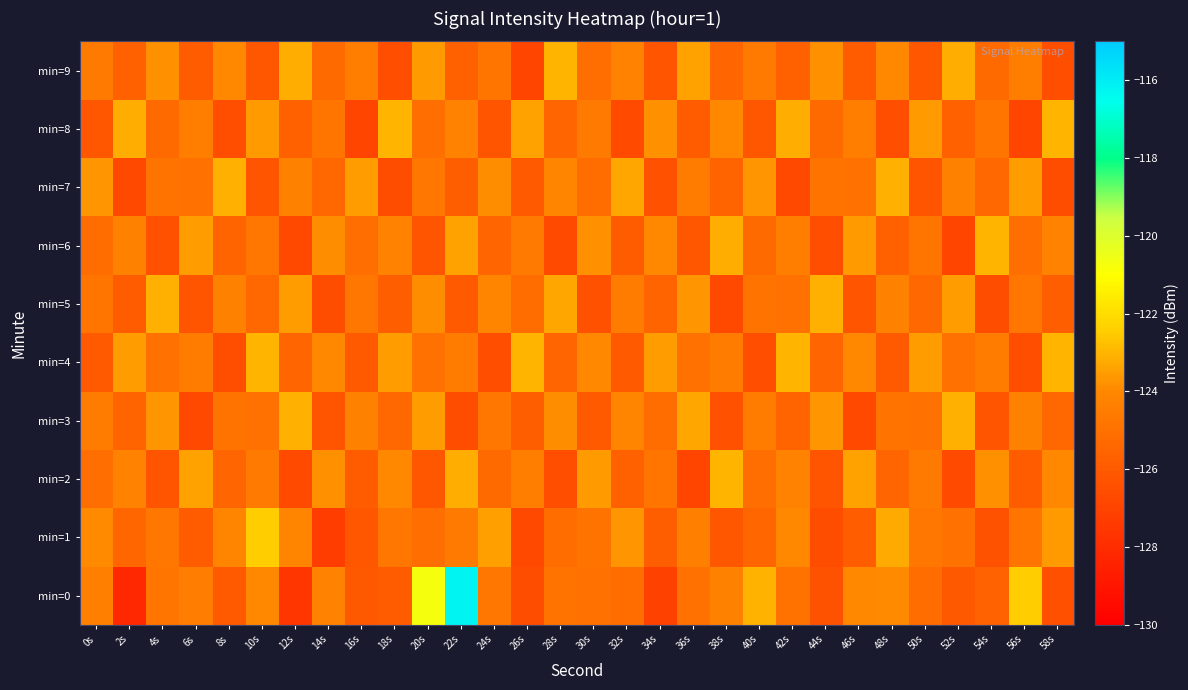

Reading left to right, extract all data points from this chart.

min=0: 0s=-124.3	2s=-128.2	4s=-124.8	6s=-124.5	8s=-126.0	10s=-124.0	12s=-127.5	14s=-124.2	16s=-126.1	18s=-126.0	20s=-120.7	22s=-116.2	24s=-124.7	26s=-126.6	28s=-124.8	30s=-125.0	32s=-125.1	34s=-127.1	36s=-125.0	38s=-124.3	40s=-123.1	42s=-124.9	44s=-126.3	46s=-124.0	48s=-123.9	50s=-125.2	52s=-126.0	54s=-125.6	56s=-122.5	58s=-126.5
min=1: 0s=-123.9	2s=-125.5	4s=-124.7	6s=-125.9	8s=-124.1	10s=-122.5	12s=-124.1	14s=-127.3	16s=-126.1	18s=-124.7	20s=-125.1	22s=-124.6	24s=-123.5	26s=-126.8	28s=-125.2	30s=-124.9	32s=-123.7	34s=-125.8	36s=-124.3	38s=-126.1	40s=-125.5	42s=-124.0	44s=-126.6	46s=-125.9	48s=-123.2	50s=-124.7	52s=-125.0	54s=-126.3	56s=-124.8	58s=-123.6
min=2: 0s=-125.1	2s=-124.2	4s=-126.3	6s=-123.4	8s=-125.5	10s=-124.6	12s=-126.7	14s=-123.8	16s=-125.9	18s=-124.0	20s=-126.1	22s=-123.2	24s=-125.3	26s=-124.4	28s=-126.5	30s=-123.6	32s=-125.7	34s=-124.8	36s=-126.9	38s=-123.0	40s=-125.1	42s=-124.2	44s=-126.3	46s=-123.4	48s=-125.5	50s=-124.6	52s=-126.7	54s=-123.8	56s=-125.9	58s=-124.0
min=3: 0s=-124.5	2s=-125.6	4s=-123.7	6s=-126.8	8s=-124.9	10s=-125.0	12s=-123.1	14s=-126.2	16s=-124.3	18s=-125.4	20s=-123.5	22s=-126.6	24s=-124.7	26s=-125.8	28s=-123.9	30s=-126.0	32s=-124.1	34s=-125.2	36s=-123.3	38s=-126.4	40s=-124.5	42s=-125.6	44s=-123.7	46s=-126.8	48s=-124.9	50s=-125.0	52s=-123.1	54s=-126.2	56s=-124.3	58s=-125.4
min=4: 0s=-126.0	2s=-123.5	4s=-125.0	6s=-124.5	8s=-126.5	10s=-123.0	12s=-125.5	14s=-124.0	16s=-126.0	18s=-123.5	20s=-125.0	22s=-124.5	24s=-126.5	26s=-123.0	28s=-125.5	30s=-124.0	32s=-126.0	34s=-123.5	36s=-125.0	38s=-124.5	40s=-126.5	42s=-123.0	44s=-125.5	46s=-124.0	48s=-126.0	50s=-123.5	52s=-125.0	54s=-124.5	56s=-126.5	58s=-123.0
min=5: 0s=-124.8	2s=-125.9	4s=-123.1	6s=-126.2	8s=-124.3	10s=-125.4	12s=-123.5	14s=-126.6	16s=-124.7	18s=-125.8	20s=-123.9	22s=-126.0	24s=-124.1	26s=-125.2	28s=-123.3	30s=-126.4	32s=-124.5	34s=-125.6	36s=-123.7	38s=-126.8	40s=-124.9	42s=-125.0	44s=-123.1	46s=-126.2	48s=-124.3	50s=-125.4	52s=-123.5	54s=-126.6	56s=-124.7	58s=-125.8
min=6: 0s=-125.2	2s=-124.3	4s=-126.4	6s=-123.5	8s=-125.6	10s=-124.7	12s=-126.8	14s=-123.9	16s=-125.1	18s=-124.2	20s=-126.3	22s=-123.4	24s=-125.5	26s=-124.6	28s=-126.7	30s=-123.8	32s=-125.9	34s=-124.0	36s=-126.1	38s=-123.2	40s=-125.3	42s=-124.4	44s=-126.5	46s=-123.6	48s=-125.7	50s=-124.8	52s=-126.9	54s=-123.0	56s=-125.1	58s=-124.2
min=7: 0s=-123.7	2s=-126.8	4s=-124.9	6s=-125.0	8s=-123.1	10s=-126.2	12s=-124.3	14s=-125.4	16s=-123.5	18s=-126.6	20s=-124.7	22s=-125.8	24s=-123.9	26s=-126.0	28s=-124.1	30s=-125.2	32s=-123.3	34s=-126.4	36s=-124.5	38s=-125.6	40s=-123.7	42s=-126.8	44s=-124.9	46s=-125.0	48s=-123.1	50s=-126.2	52s=-124.3	54s=-125.4	56s=-123.5	58s=-126.6
min=8: 0s=-126.1	2s=-123.2	4s=-125.3	6s=-124.4	8s=-126.5	10s=-123.6	12s=-125.7	14s=-124.8	16s=-126.9	18s=-123.0	20s=-125.1	22s=-124.2	24s=-126.3	26s=-123.4	28s=-125.5	30s=-124.6	32s=-126.7	34s=-123.8	36s=-125.9	38s=-124.0	40s=-126.1	42s=-123.2	44s=-125.3	46s=-124.4	48s=-126.5	50s=-123.6	52s=-125.7	54s=-124.8	56s=-126.9	58s=-123.0
min=9: 0s=-124.6	2s=-125.7	4s=-123.8	6s=-125.9	8s=-124.0	10s=-126.1	12s=-123.2	14s=-125.3	16s=-124.4	18s=-126.5	20s=-123.6	22s=-125.7	24s=-124.8	26s=-126.9	28s=-123.0	30s=-125.1	32s=-124.2	34s=-126.3	36s=-123.4	38s=-125.5	40s=-124.6	42s=-125.7	44s=-123.8	46s=-125.9	48s=-124.0	50s=-126.1	52s=-123.2	54s=-125.3	56s=-124.4	58s=-126.5